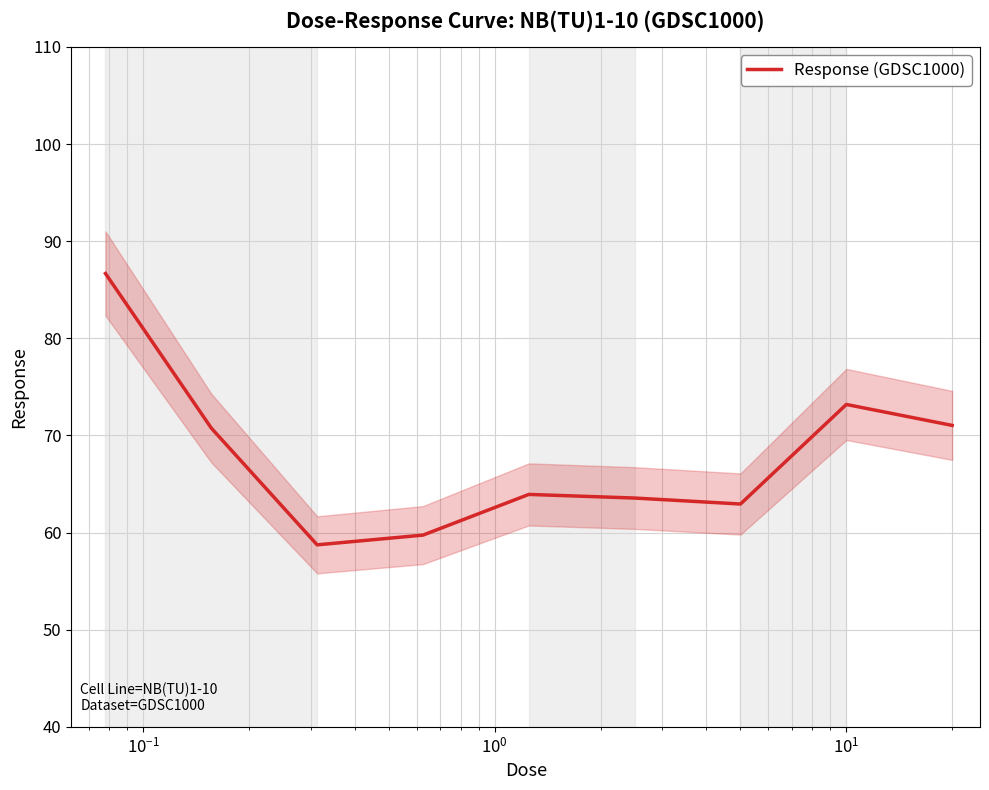

What is the greatest value displayed?

86.7